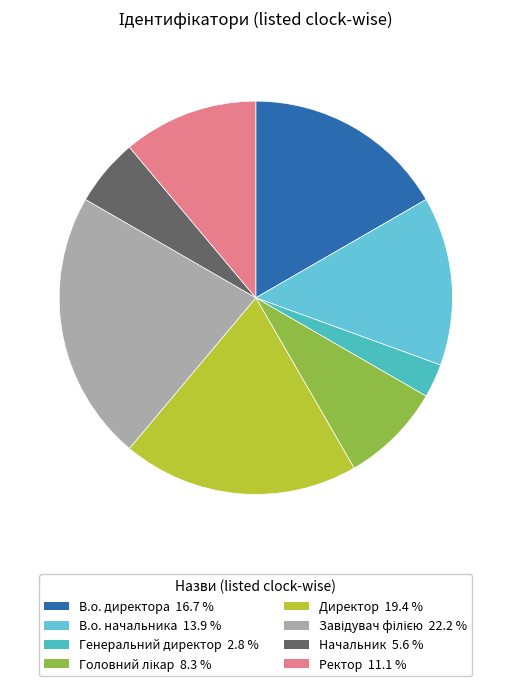

What percentage is the В.о. начальника slice, to the nearest percent?

14%